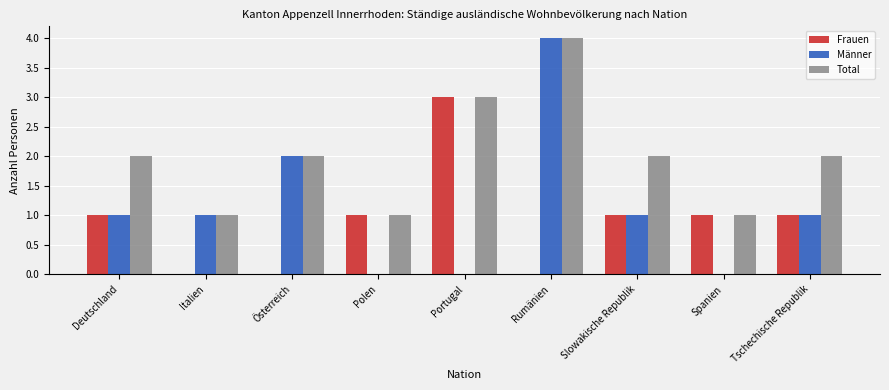

Reading right to left, extract all data points from this chart.

Frauen: Tschechische Republik=1	Spanien=1	Slowakische Republik=1	Rumänien=0	Portugal=3	Polen=1	Österreich=0	Italien=0	Deutschland=1
Männer: Tschechische Republik=1	Spanien=0	Slowakische Republik=1	Rumänien=4	Portugal=0	Polen=0	Österreich=2	Italien=1	Deutschland=1
Total: Tschechische Republik=2	Spanien=1	Slowakische Republik=2	Rumänien=4	Portugal=3	Polen=1	Österreich=2	Italien=1	Deutschland=2